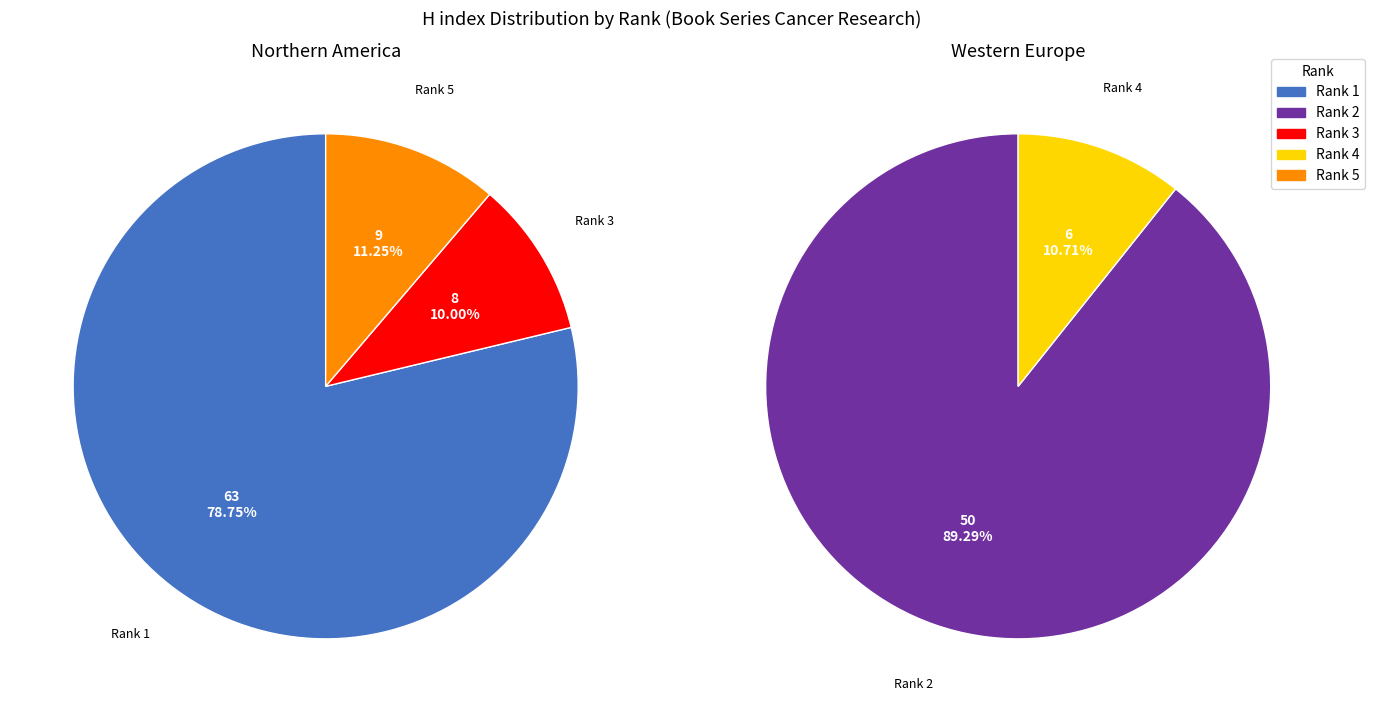

True or false: Recent Results in Cancer Research accounts for 37% of the total.

False